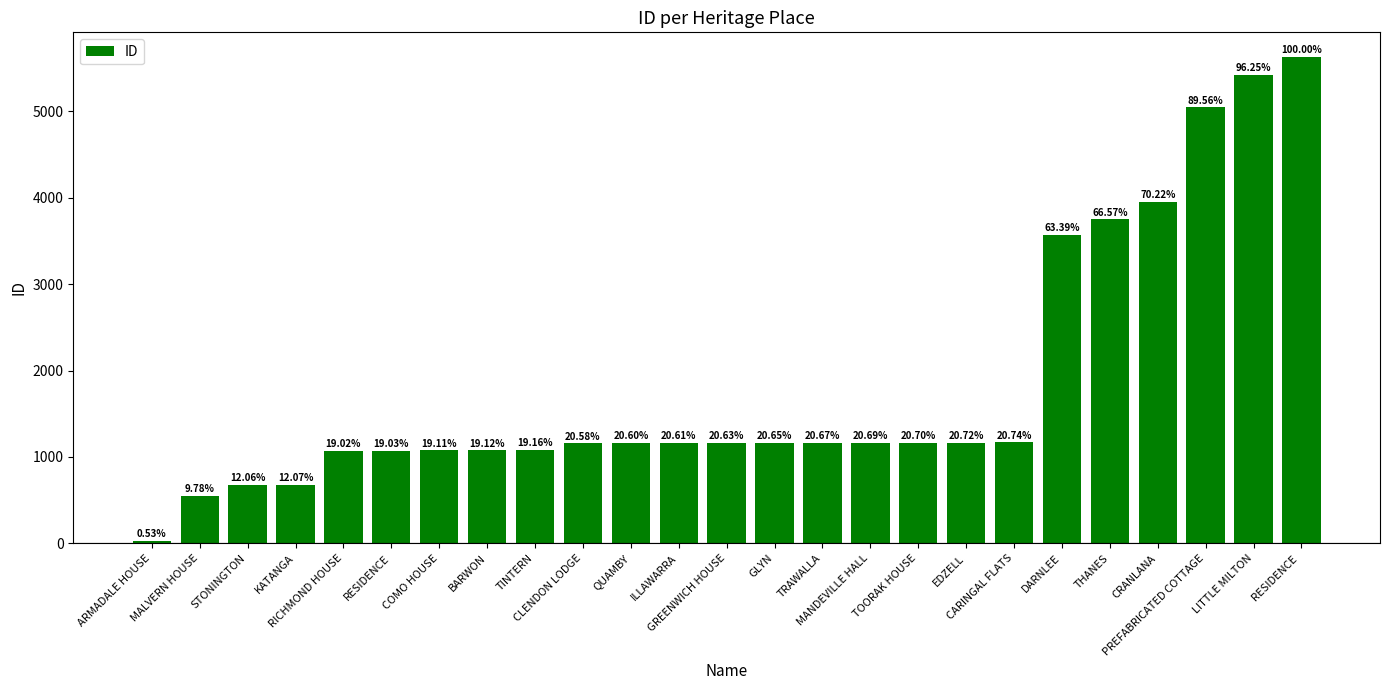

Reading left to right, list all the values displayed in this chart.

30	551	679	680	1071	1072	1076	1077	1079	1159	1160	1161	1162	1163	1164	1165	1166	1167	1168	3570	3749	3955	5044	5421	5632